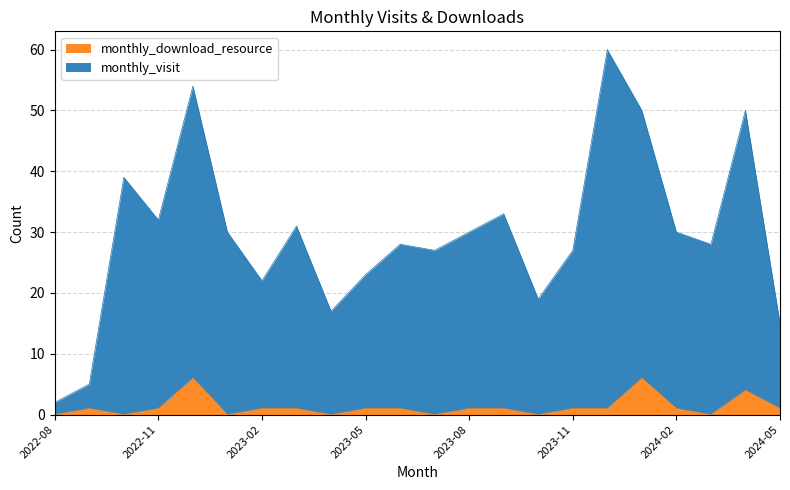

What is the label of the 1st point from the left?

2022-08